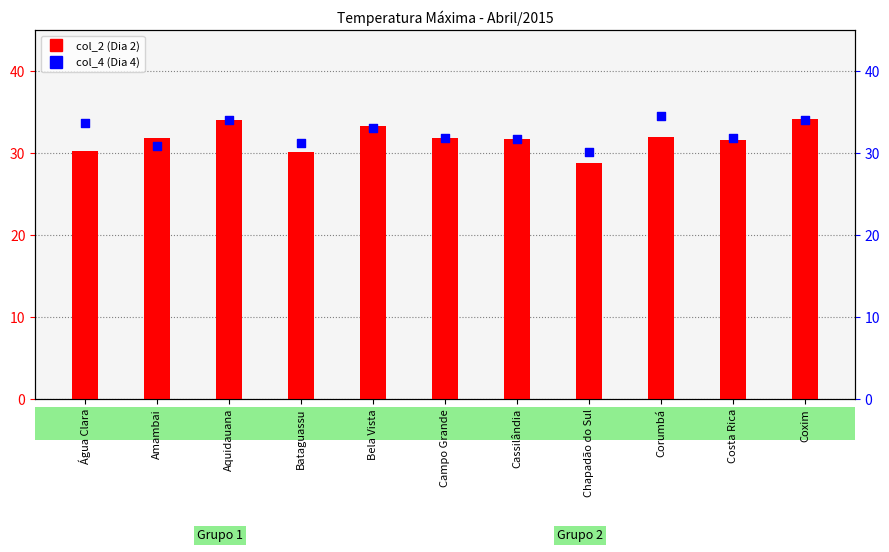

At which category is the sum across all series the highest?

Aquidauana